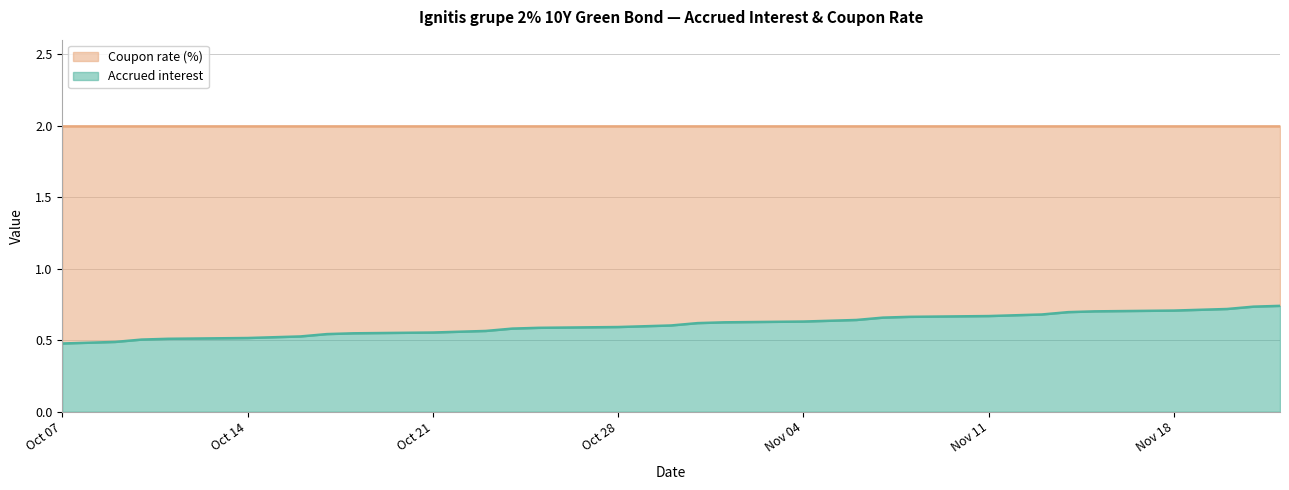

True or false: there are more than 1 points higher than both neighbors.

False